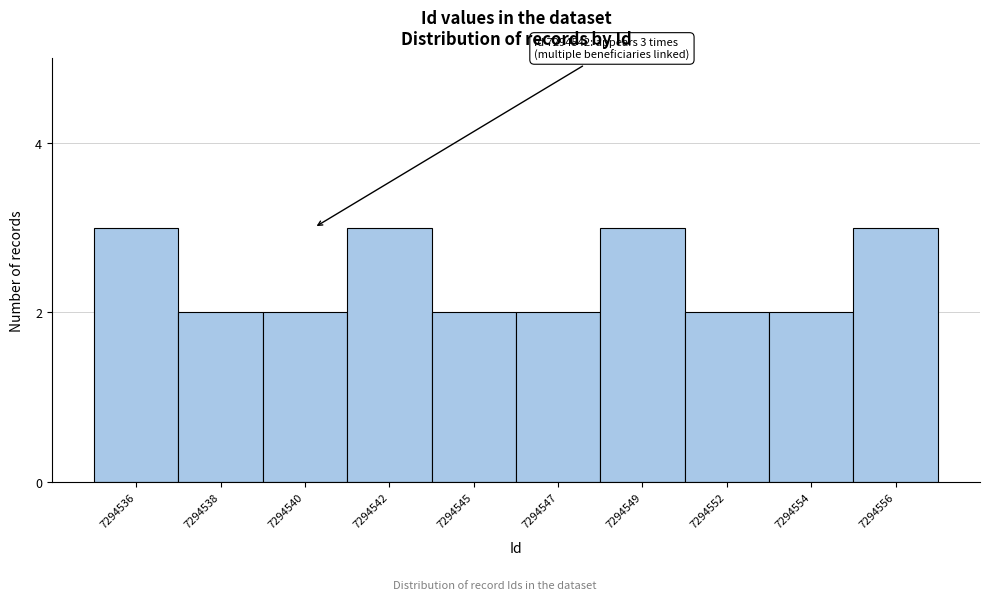

Reading left to right, list all the values displayed in this chart.

7294536=3	7294538=2	7294540=2	7294542=3	7294545=2	7294547=2	7294549=3	7294552=2	7294554=2	7294556=3